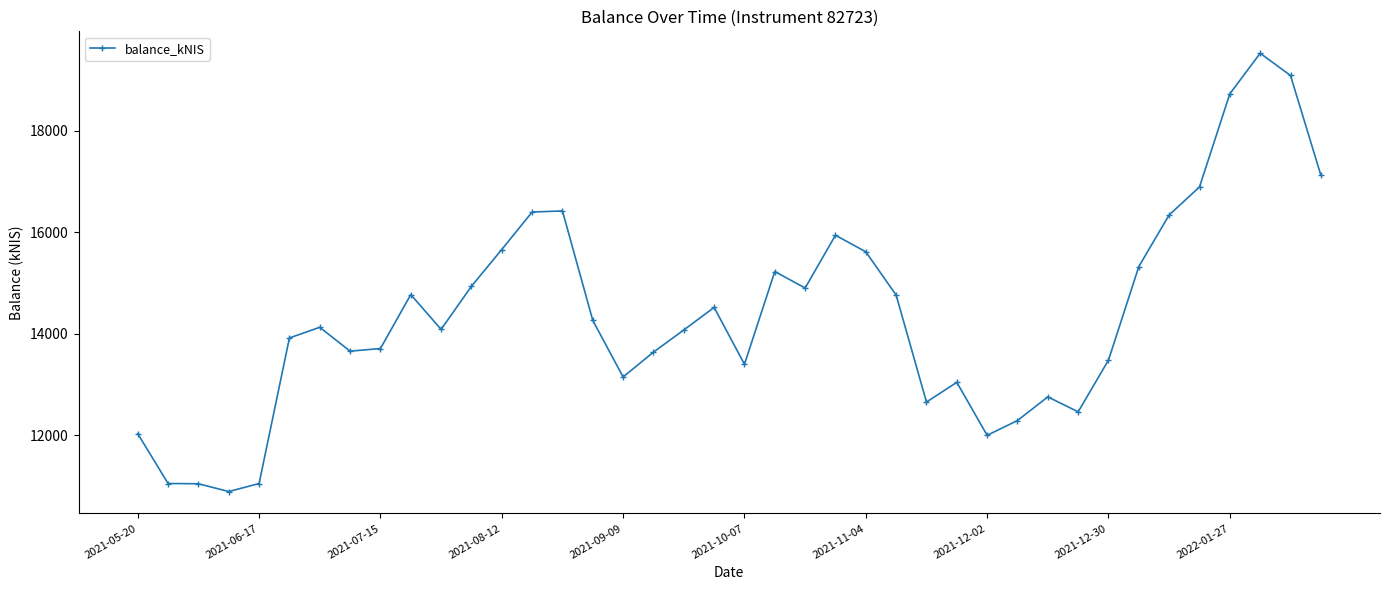

What is the greatest value displayed?

19527.2